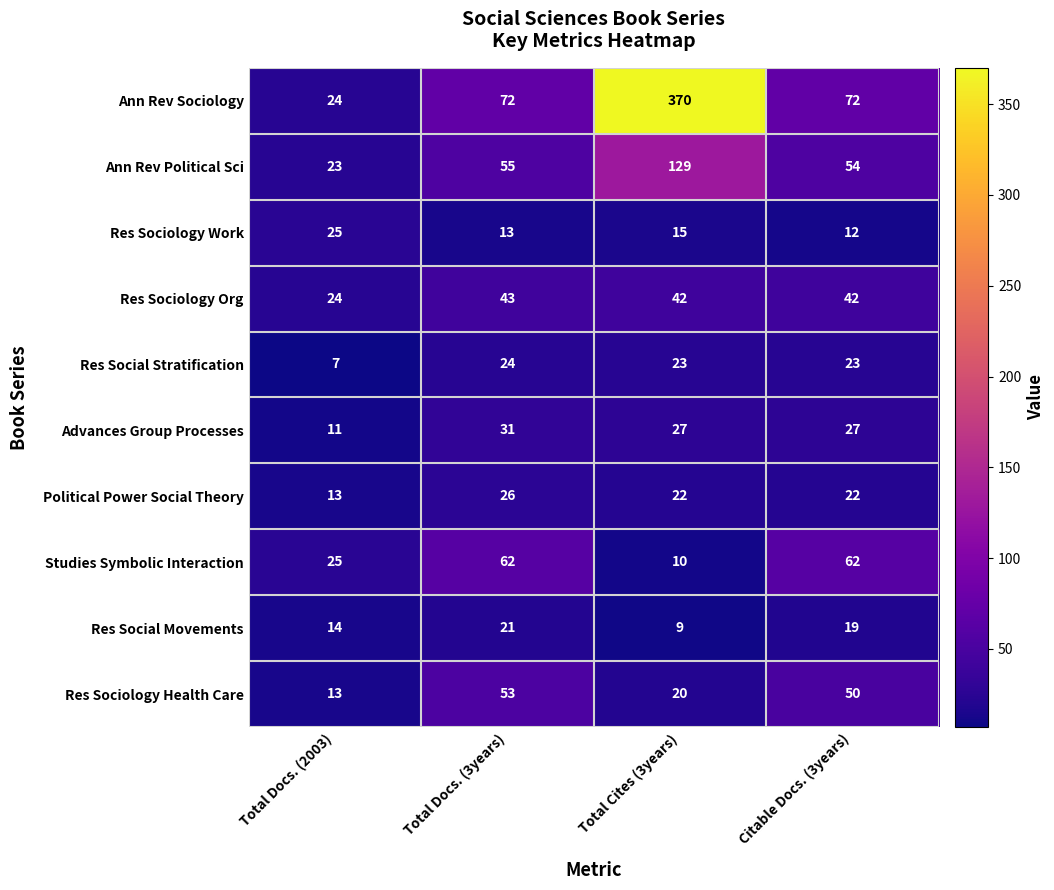

List the series in order of their peak value, highest first.

Ann Rev Sociology, Ann Rev Political Sci, Studies Symbolic Interaction, Res Sociology Health Care, Res Sociology Org, Advances Group Processes, Political Power Social Theory, Res Sociology Work, Res Social Stratification, Res Social Movements